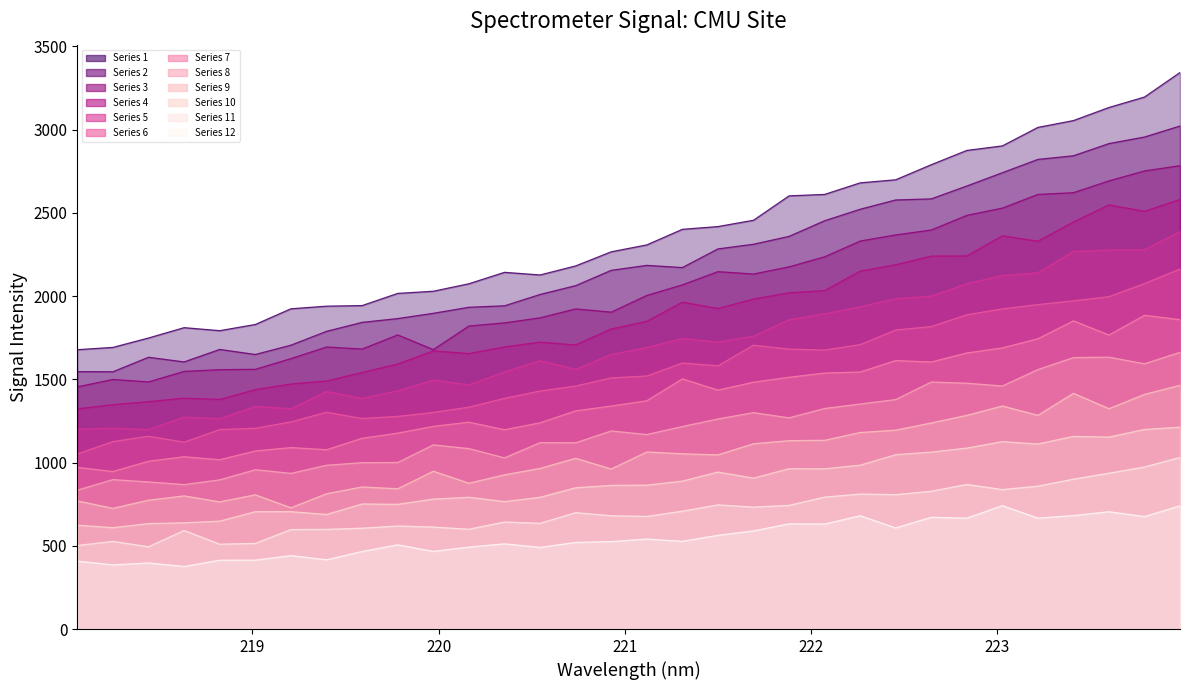

True or false: the data shows 2292.6 at 218.0596.

False